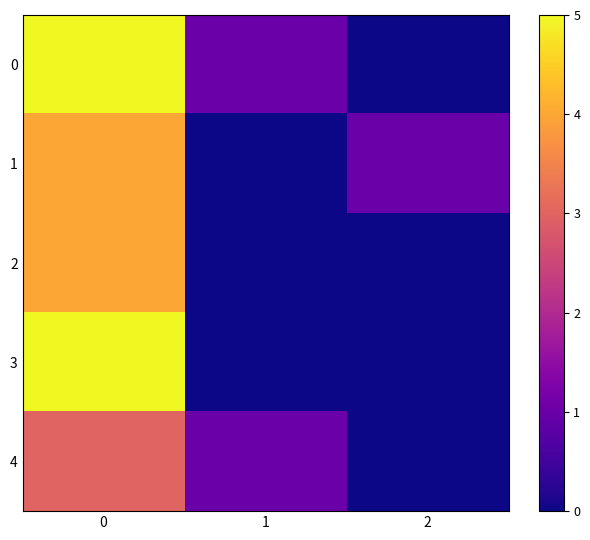

How many series are shown in this chart?

5